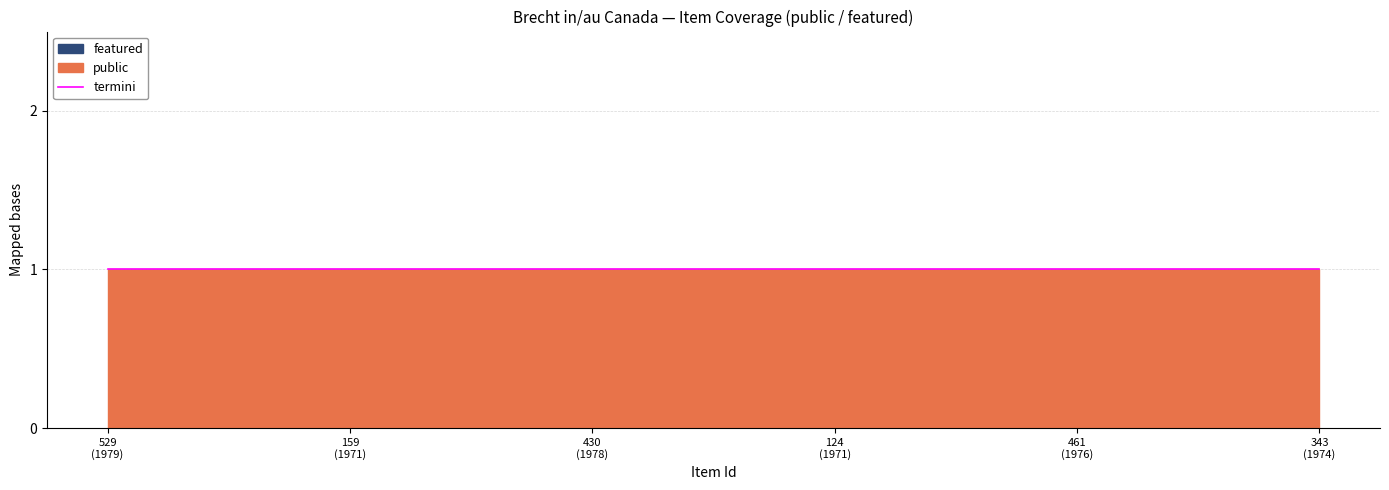

True or false: featured and public cross at least once.

False